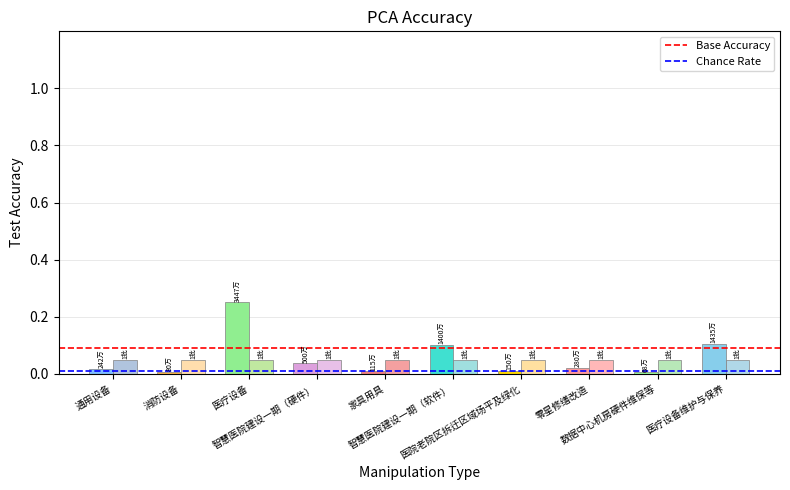

True or false: the data shows 0.0 at 智慧医院建设一期（硬件）.

True